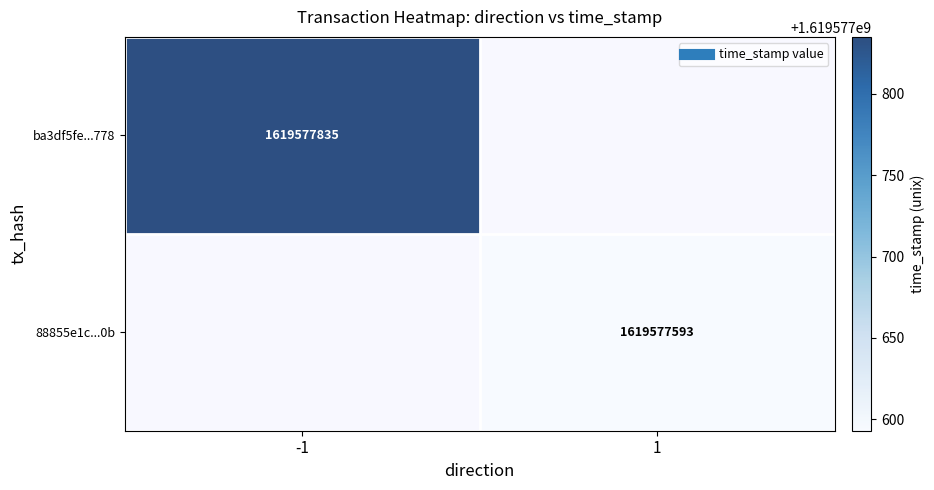

True or false: ba3df5fe1adbaf8a99a0d013ffb0b189f11a778 has a value of -1 at direction.

True